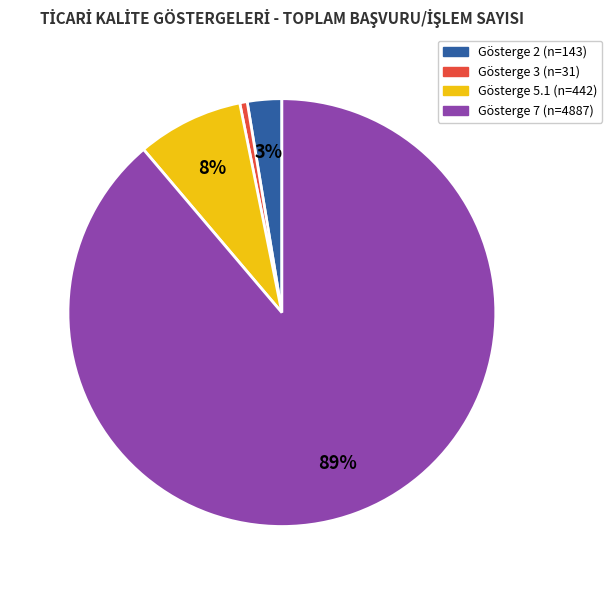

Which has a higher value, Gösterge 3 (n=31) or Gösterge 5.1 (n=442)?

Gösterge 5.1 (n=442)